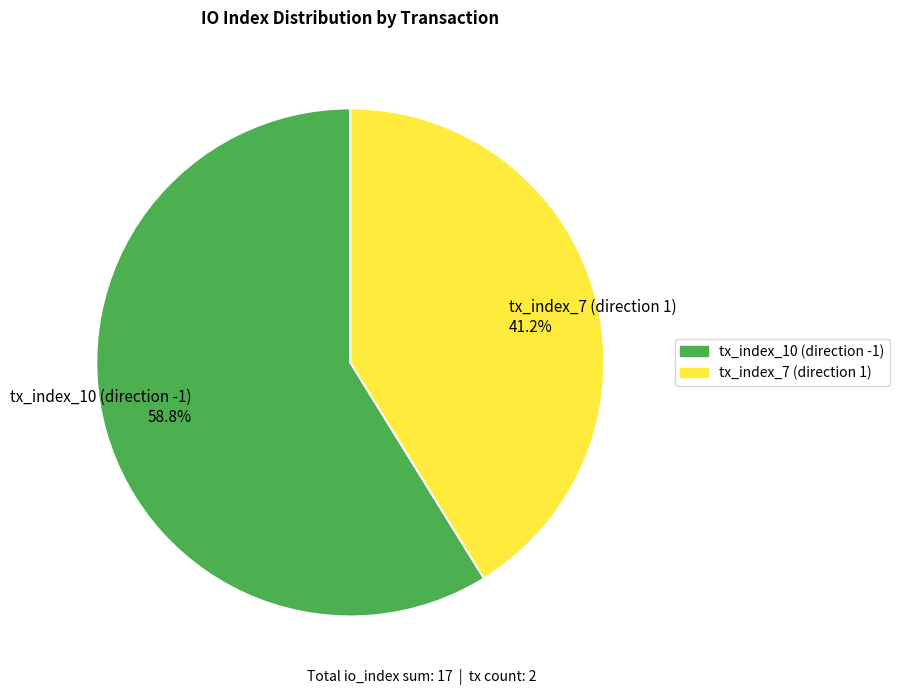

Does any single category account for the majority?

Yes